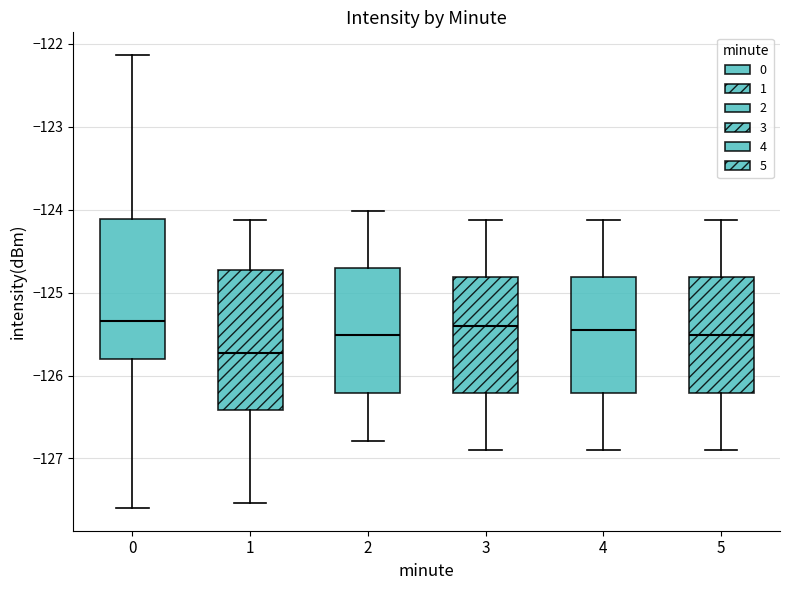

Reading left to right, read every box against the y-axis: the position of its median line, the range the box covers, and the ends of its whiskers. The values are not printed on the chart, so give them approximately, as read against the axis.

0: median -125.3, box -125.8 to -124.1, whiskers -127.6 to -122.1
1: median -125.7, box -126.4 to -124.7, whiskers -127.5 to -124.1
2: median -125.5, box -126.2 to -124.7, whiskers -126.8 to -124.0
3: median -125.4, box -126.2 to -124.8, whiskers -126.9 to -124.1
4: median -125.5, box -126.2 to -124.8, whiskers -126.9 to -124.1
5: median -125.5, box -126.2 to -124.8, whiskers -126.9 to -124.1